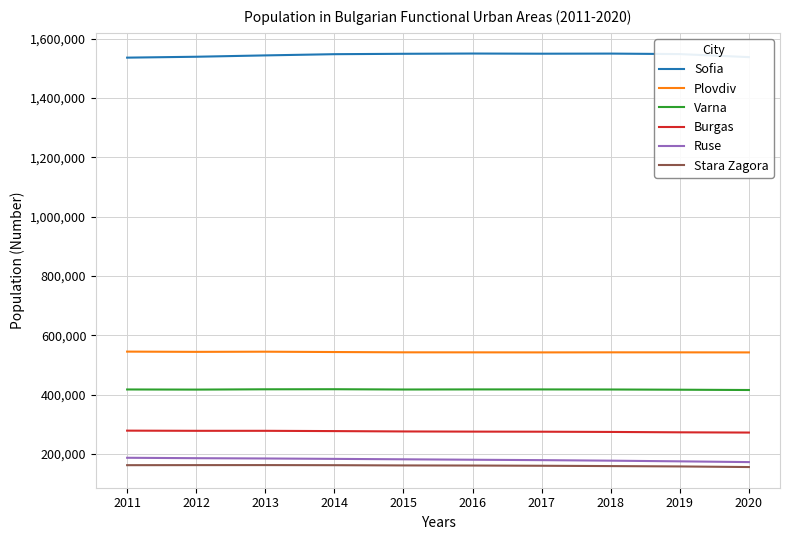

What is the spread (max minus min) of values at 2014?

1385423